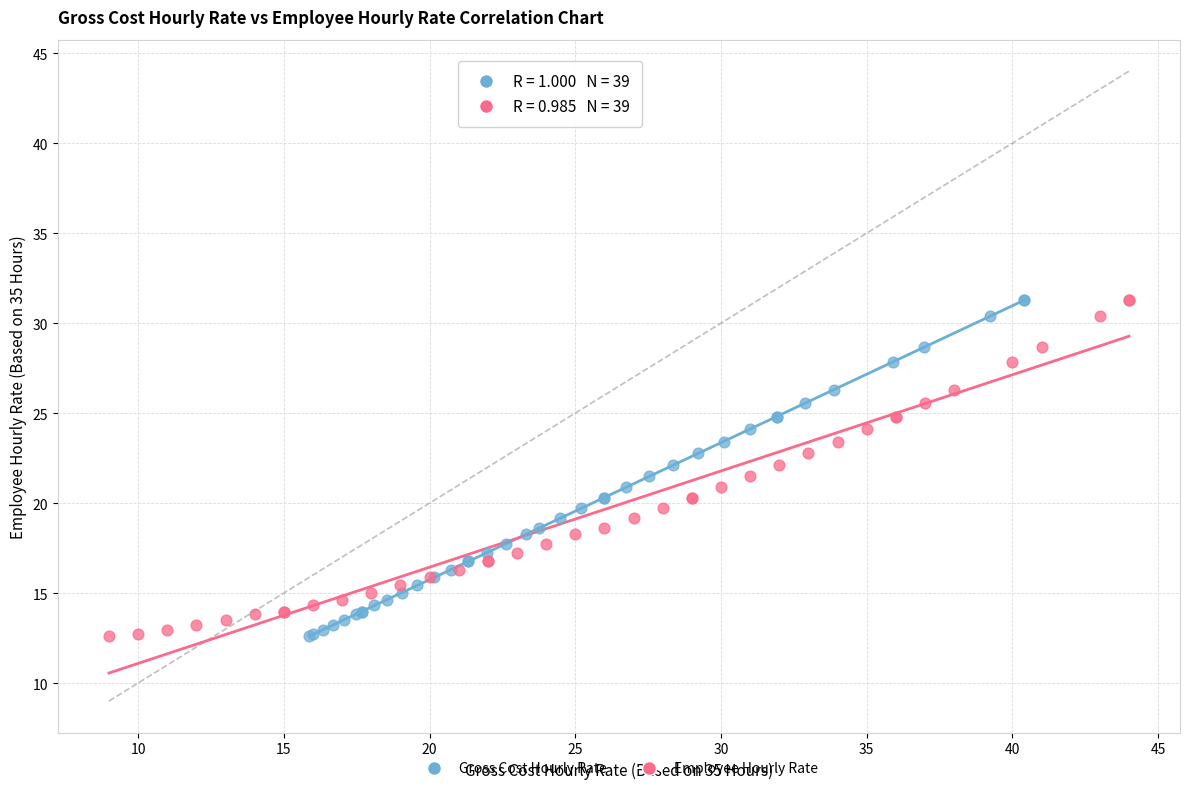

What are all the series names shown in the legend?

Gross Cost Hourly Rate, Employee Hourly Rate